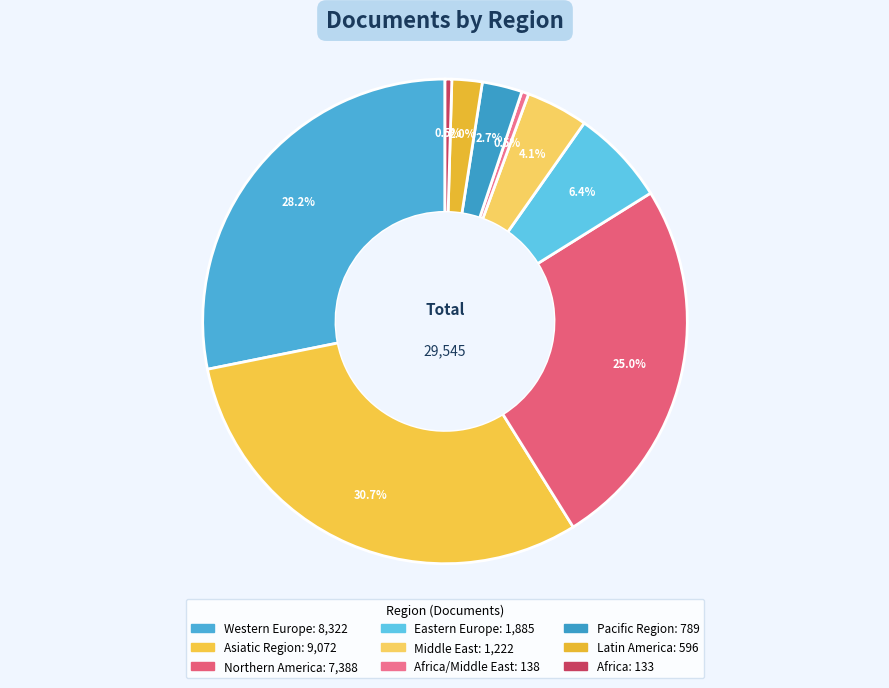

How many slices are in this pie chart?

9